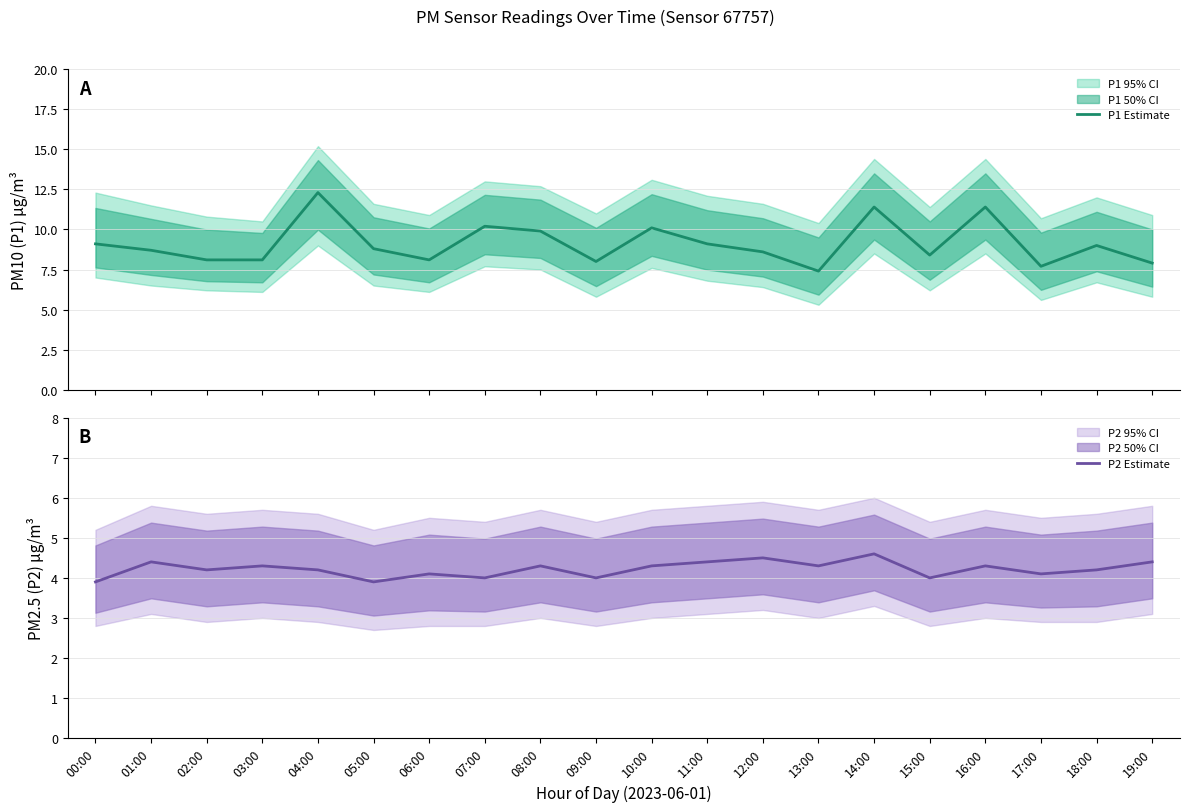

True or false: P1 Estimate and P2 Estimate intersect in this chart.

False